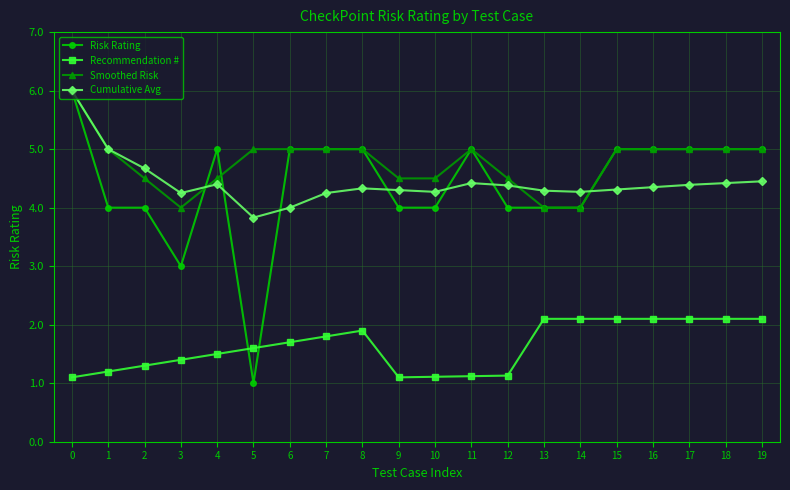

What is the lowest value of the Recommendation # series?

1.1